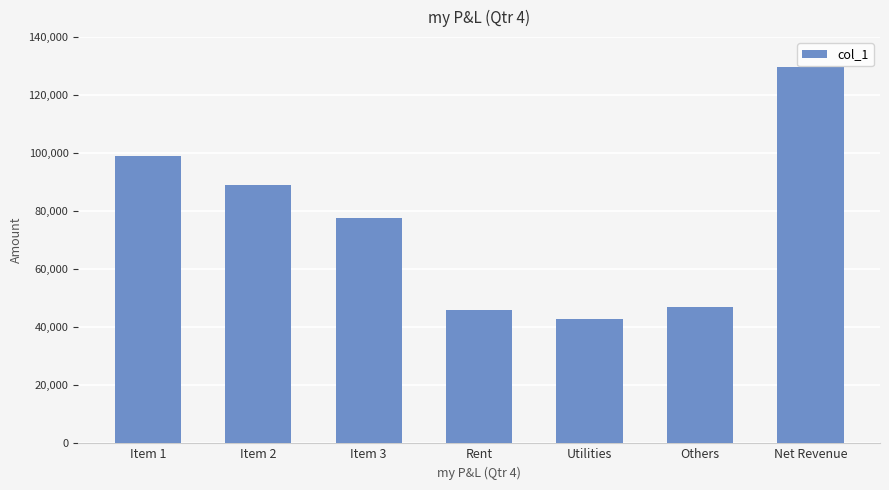

What is the label of the 7th bar from the left?

Net Revenue